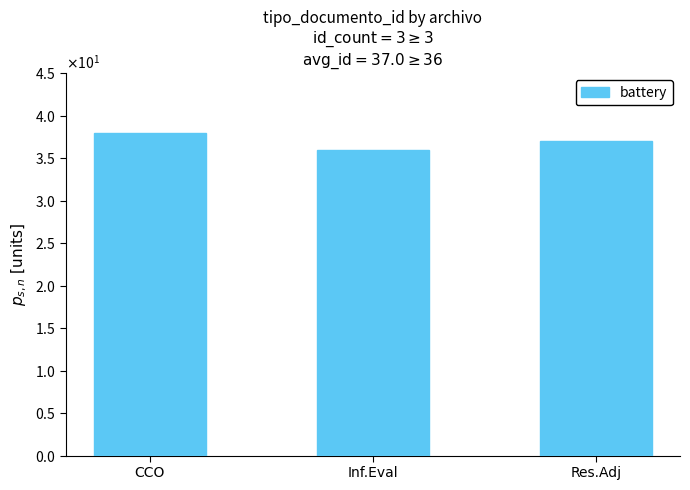

Count the number of data series in this chart.

1